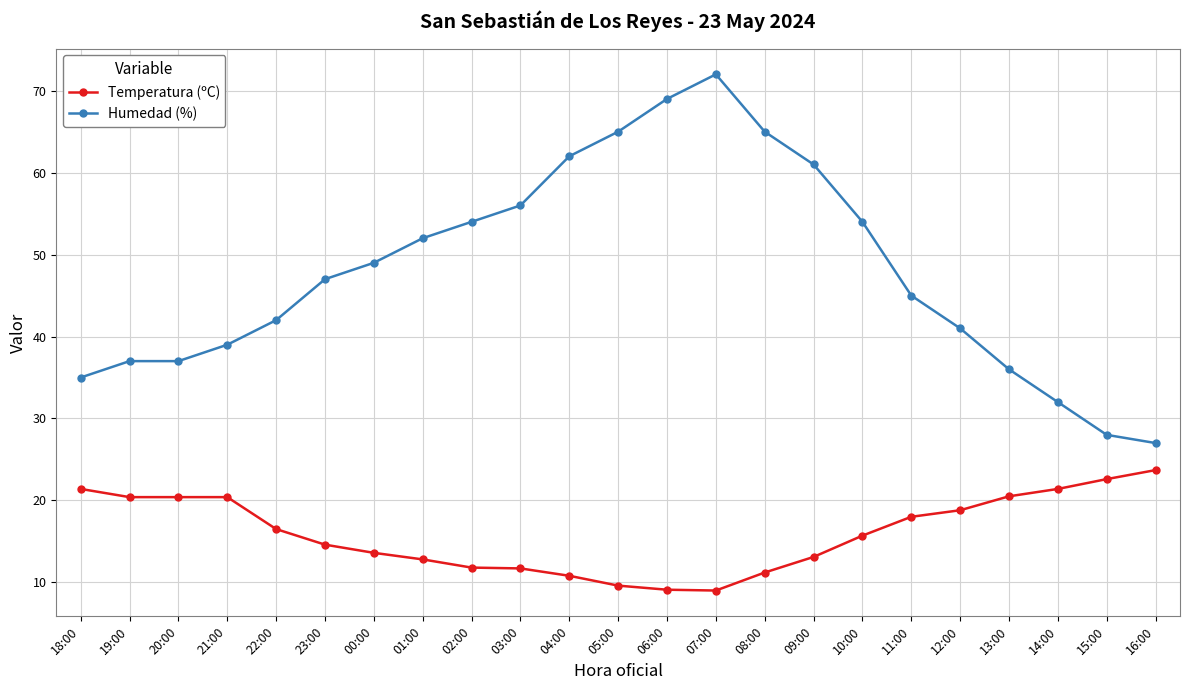

What position from the right is 20:00?

21